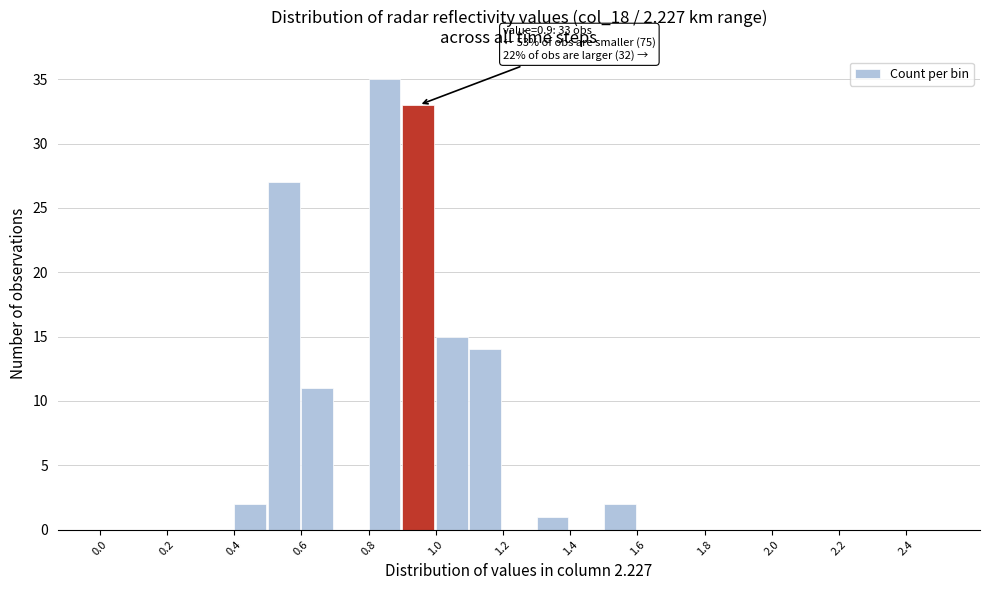

Which range on the x-axis has the tallest bar?

0.8 to 0.9